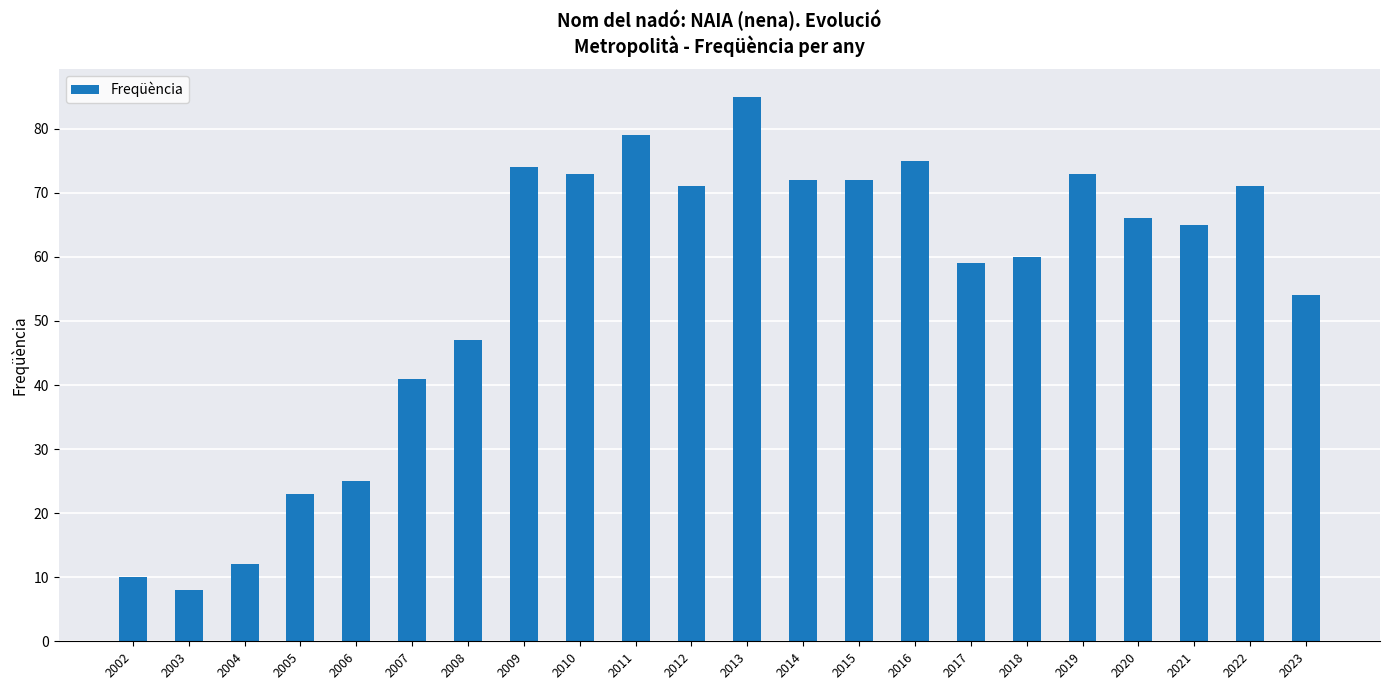

How many series are shown in this chart?

1